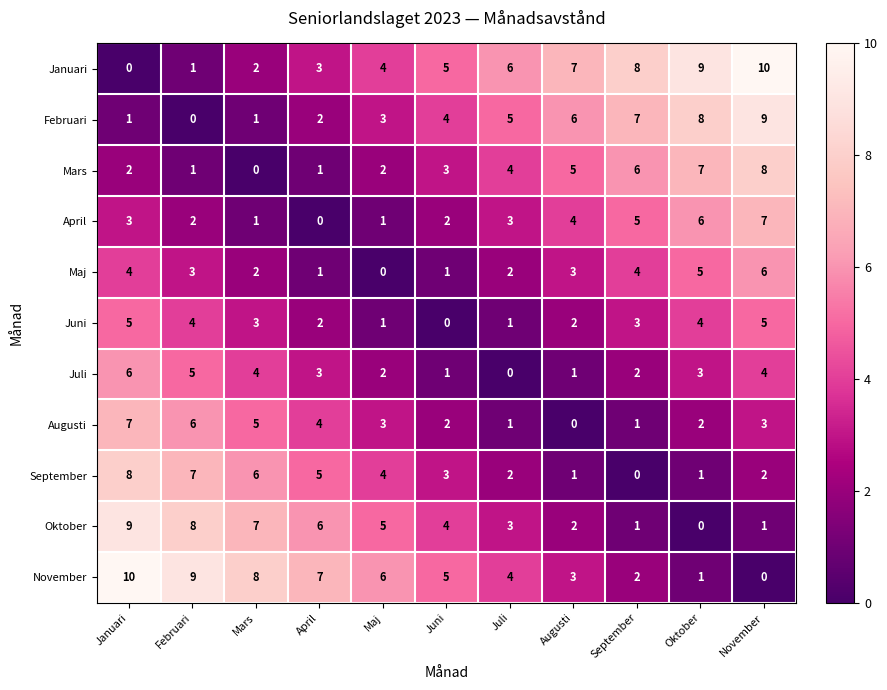

Count the number of categories in the chart.

11